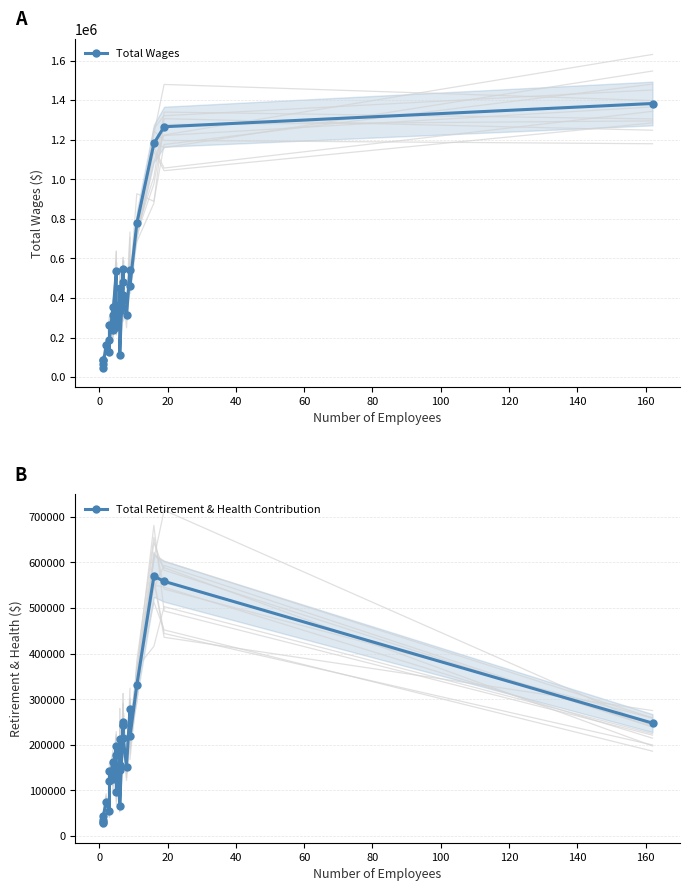

Reading right to left, list all the values displayed in this chart.

Total Wages: 1382694	1265351	1180683	776363	461899	543015	314048	387789	417343	480846	547717	109688	332392	450547	349875	251959	362758	537882	313219	237732	352058	189695	264830	125342	161611	44048	65701	84545	85937
Total Retirement & Health Contribution: 247508	558592	569946	330705	218163	279400	152252	215843	243866	243651	250284	64852	143792	213108	156070	95546	176717	197366	135526	125301	163010	119632	141386	55314	74180	35979	28548	30698	42653